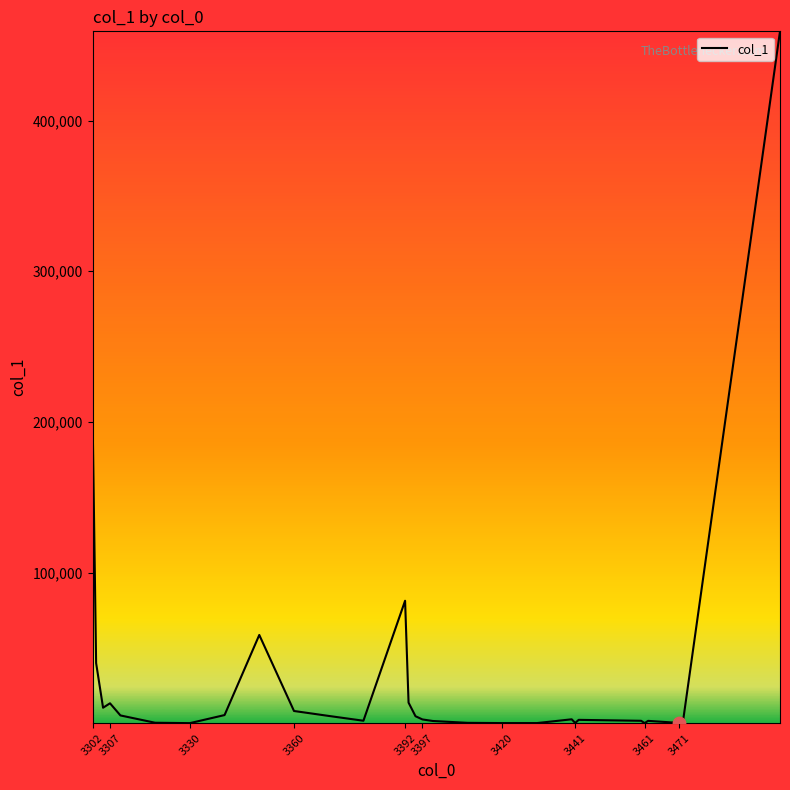

What is the greatest value displayed?

459229